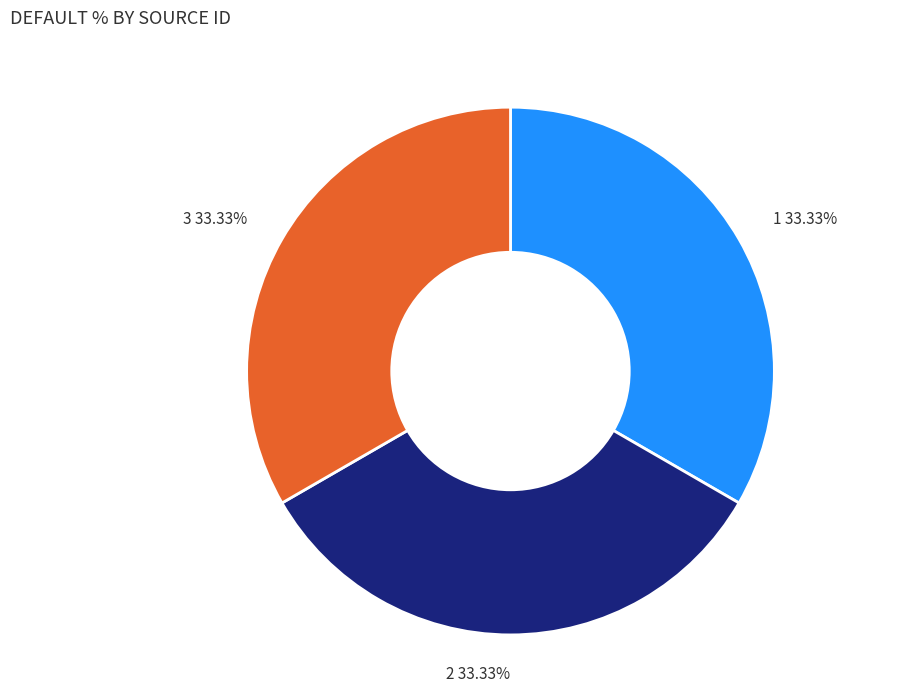

Is there any slice that represents more than half of the pie?

No